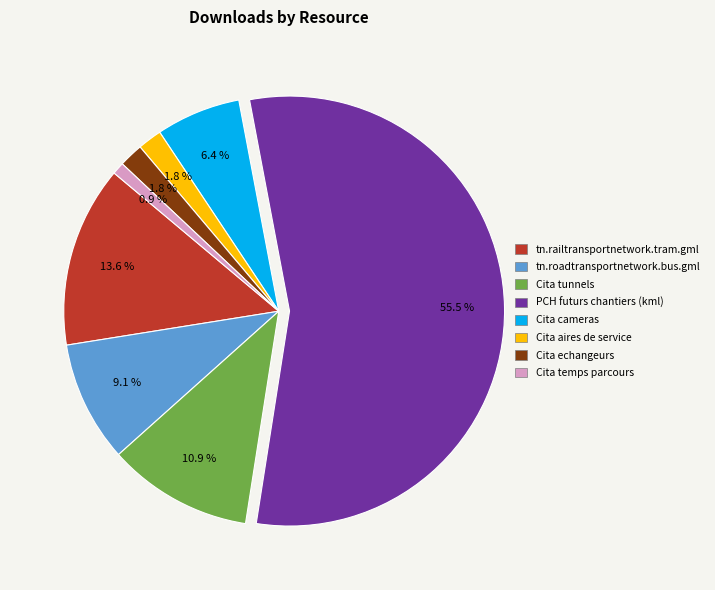

What percentage do Cita aires de service and Cita temps parcours together represent?

2.7%